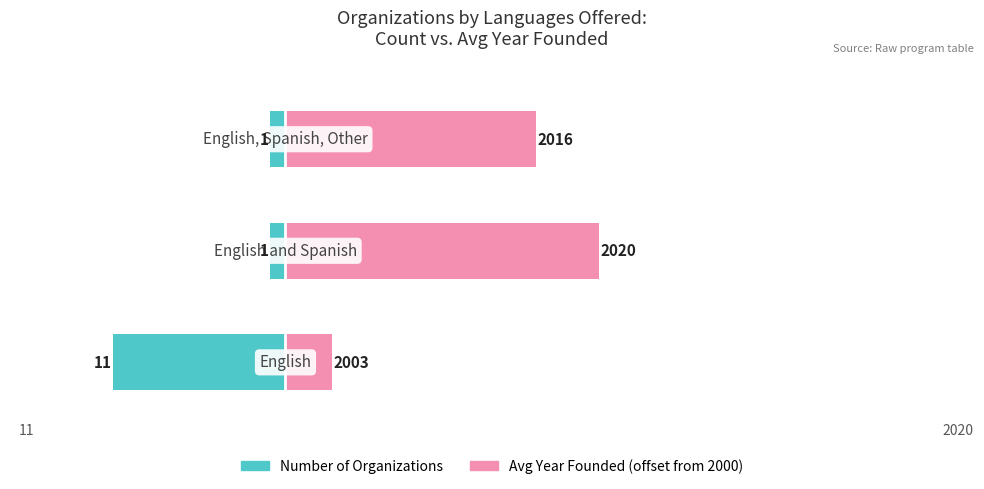

What is the value of the Avg Years Since 2000 Founded bar at the 2nd from the left?

20